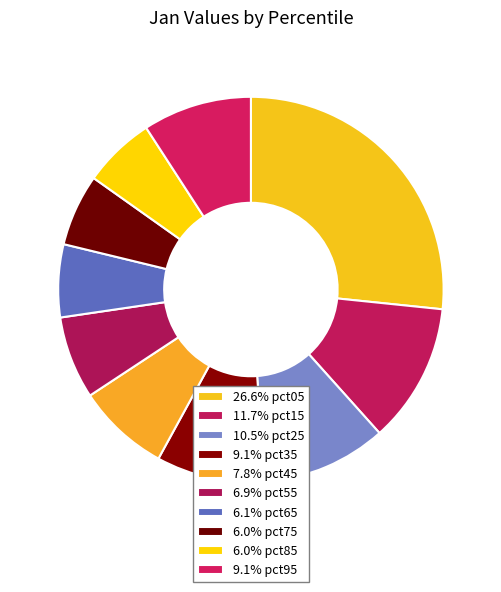

Count the number of slices in the pie.

10